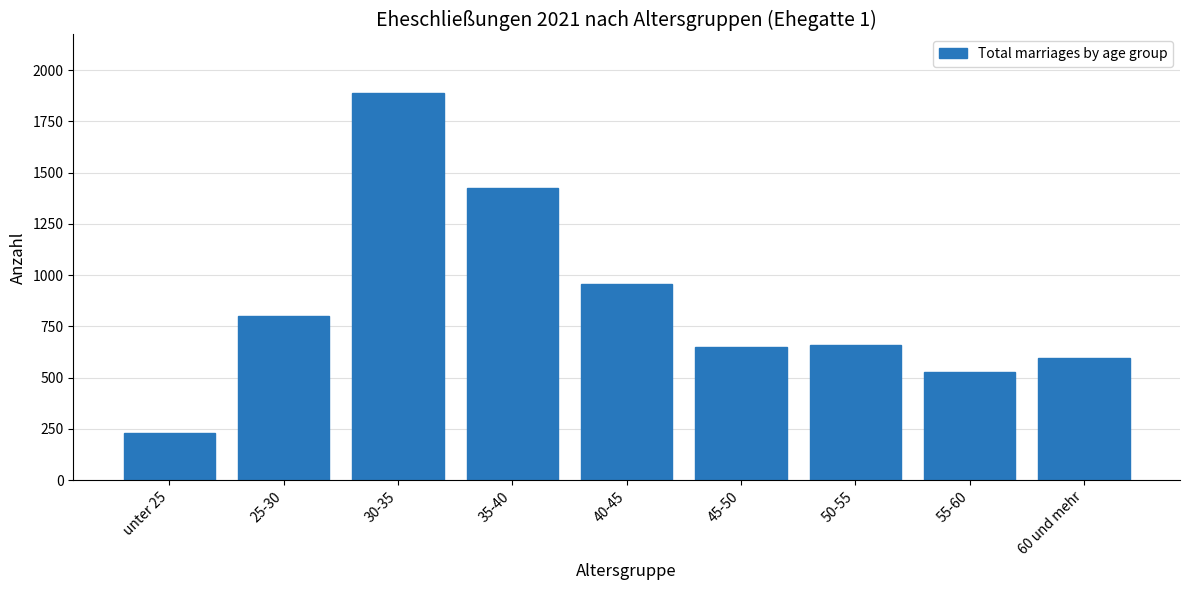

Reading left to right, extract all data points from this chart.

unter 25=228	25-30=801	30-35=1890	35-40=1426	40-45=956	45-50=647	50-55=657	55-60=526	60 und mehr=597